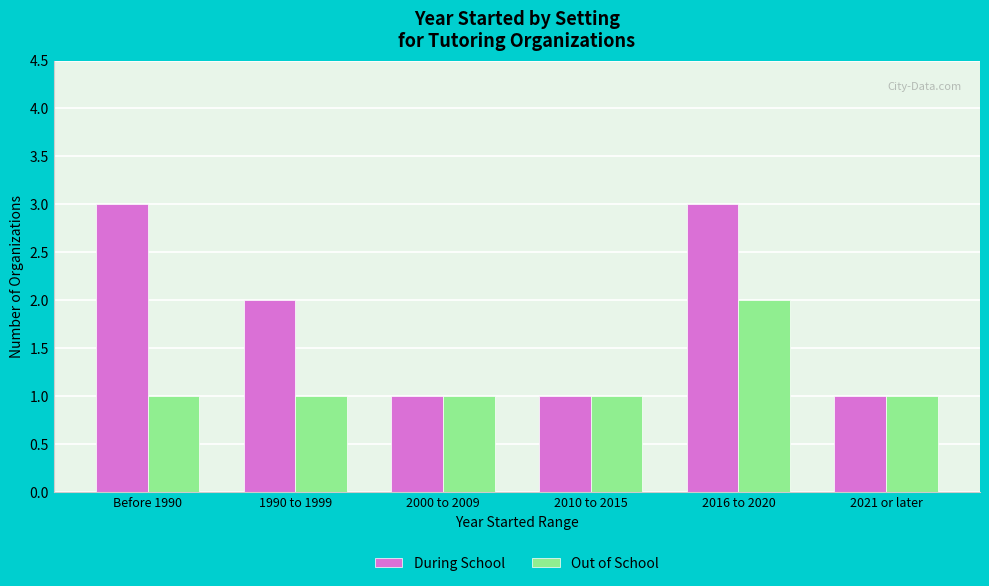

Count the During School values in the range 1 to 3.

6